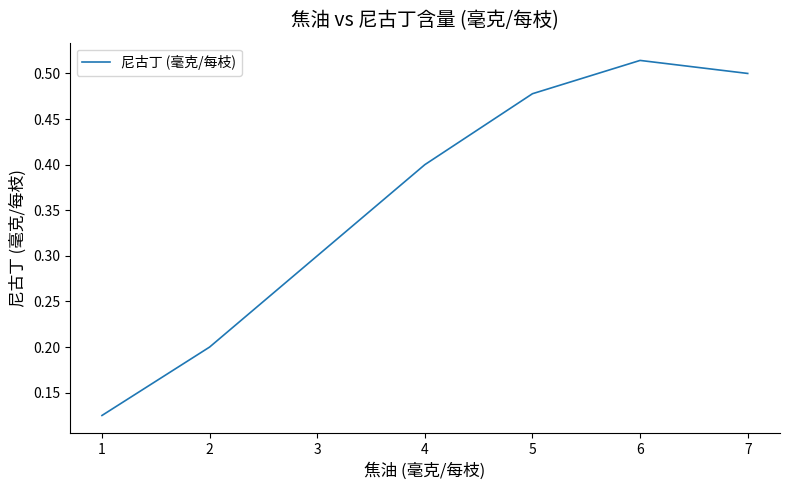

The value at 5 is 0.5. True or false?

True